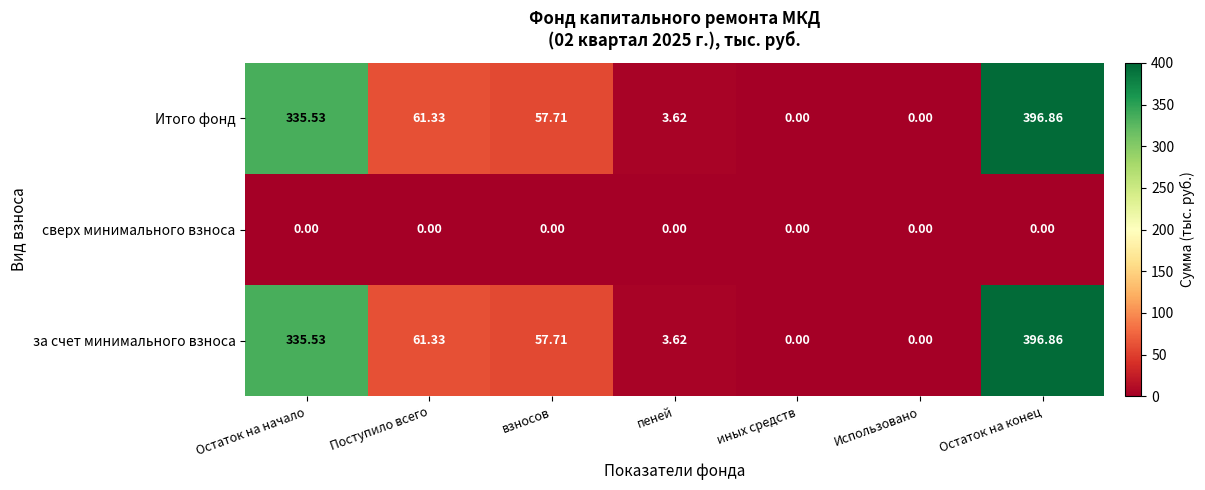

Where is Итого фонд nearest to the value 198?

Поступило всего